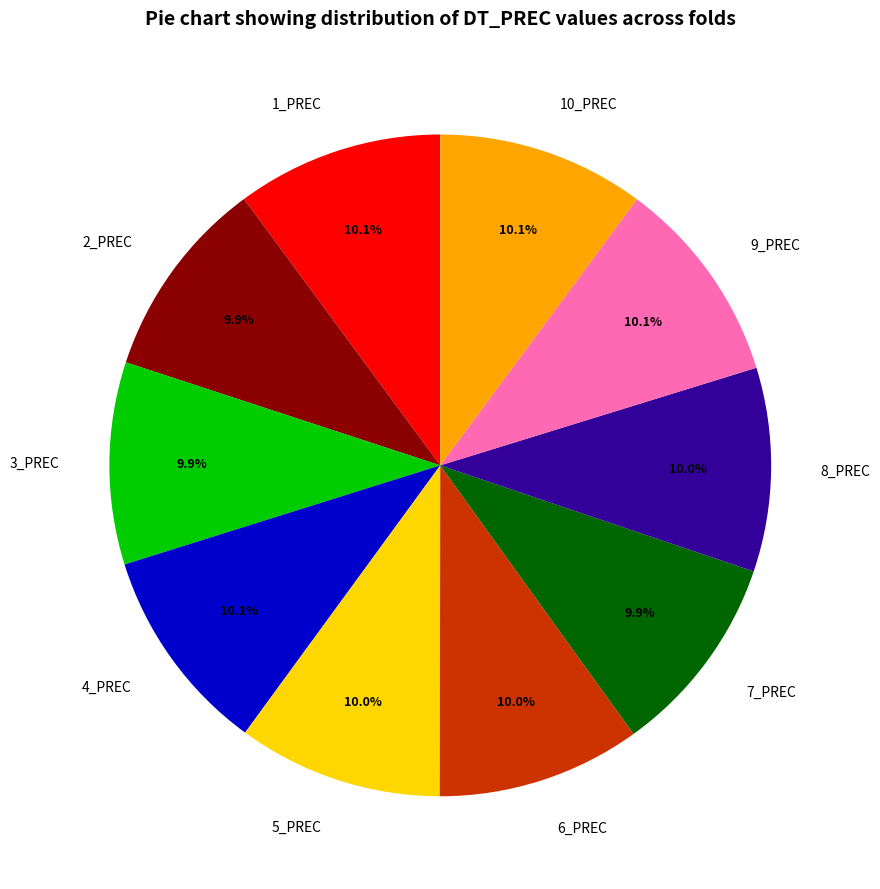

How many segments does this pie chart have?

10